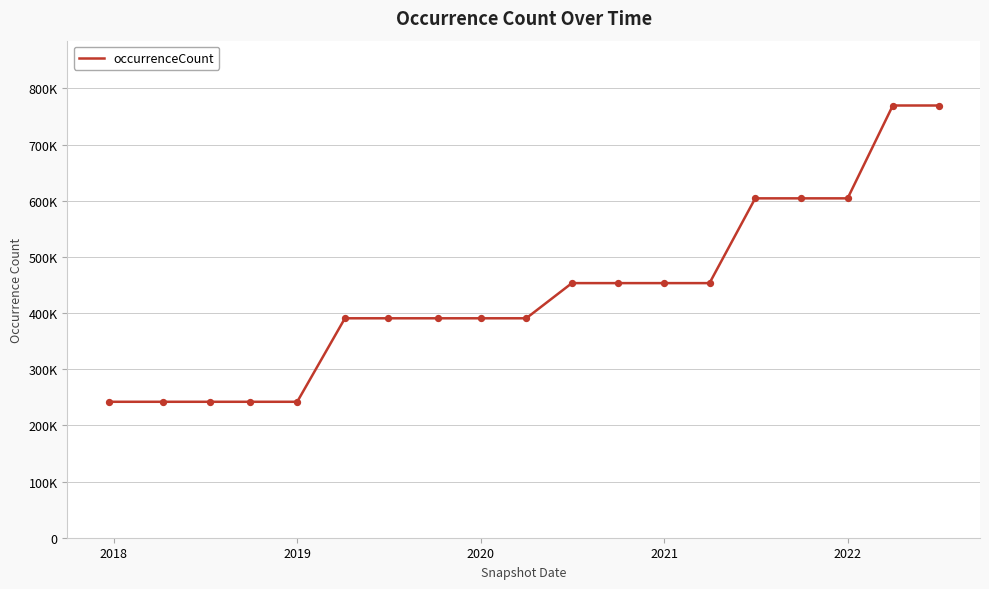

Does the chart have visible grid lines?

Yes